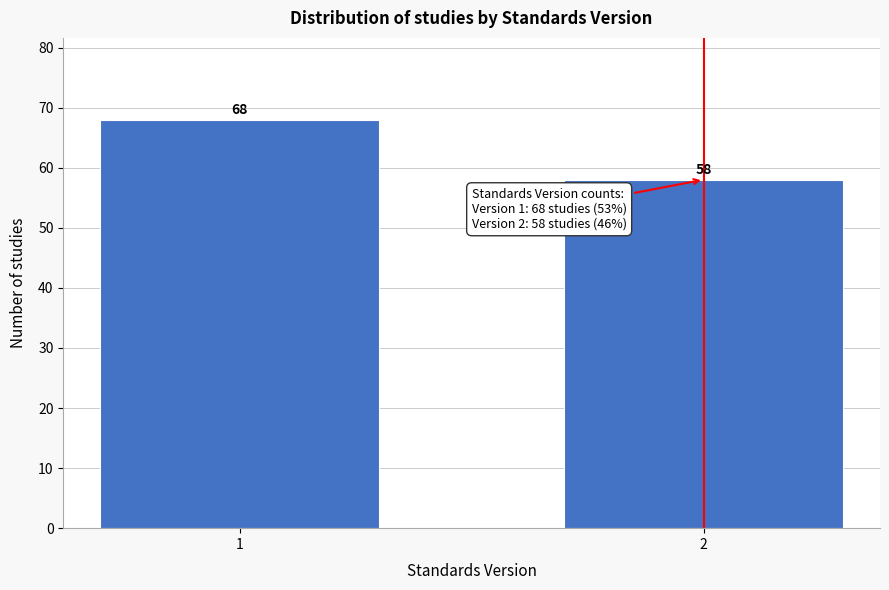

Reading left to right, transcribe all the data shown in this chart.

68	58